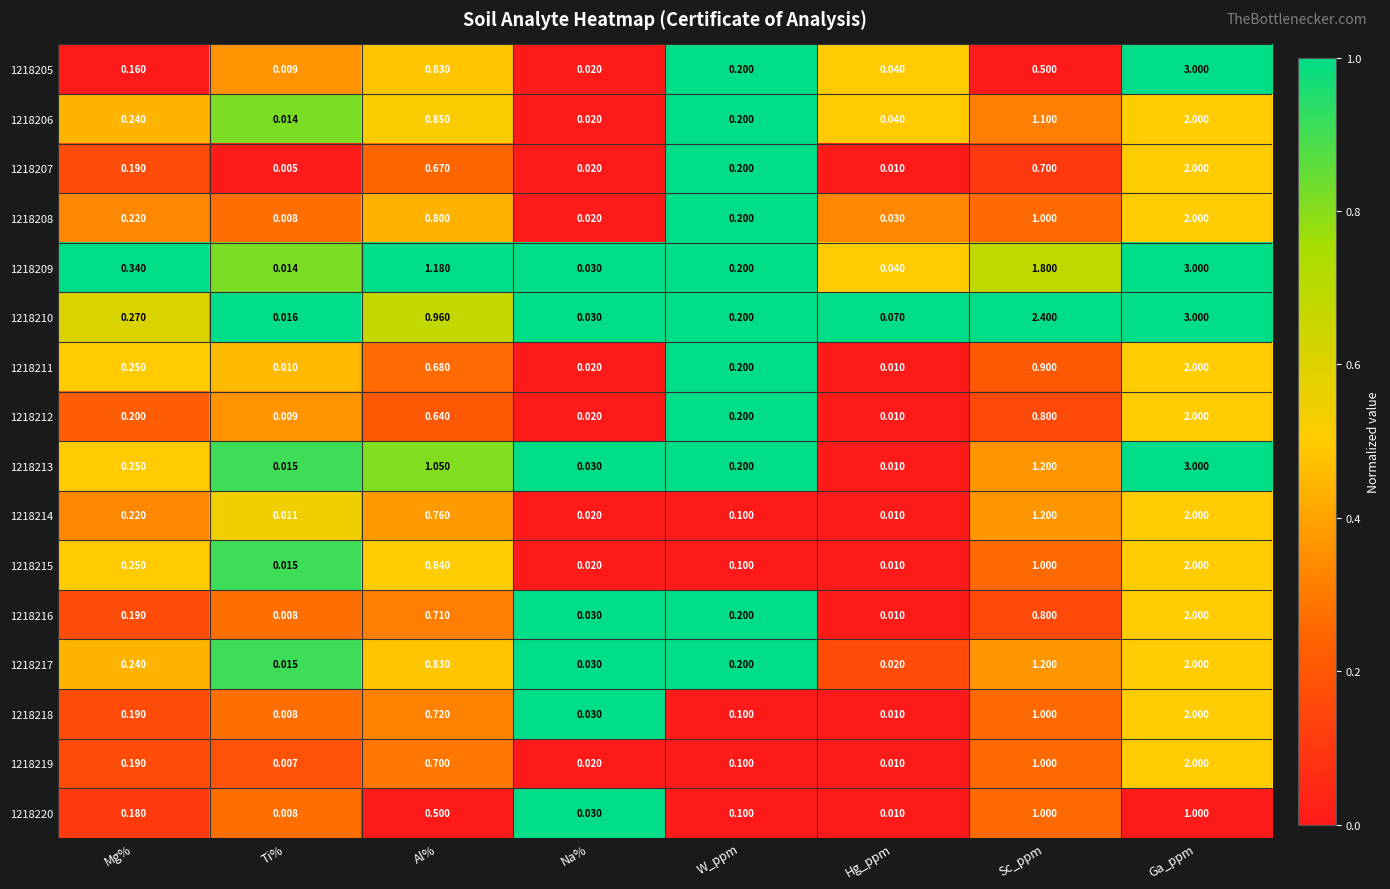

At which label is 1218218 closest to 1?

Sc_ppm